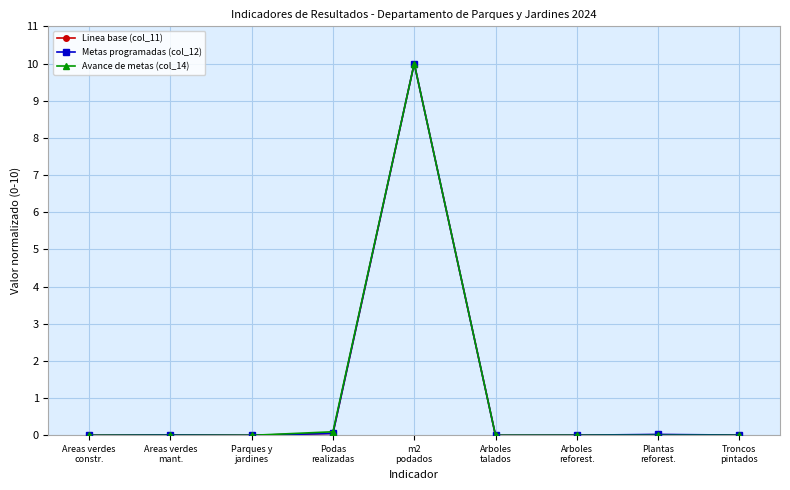

What is the value of the Linea base (col_11) point at the 5th from the left?

10.0